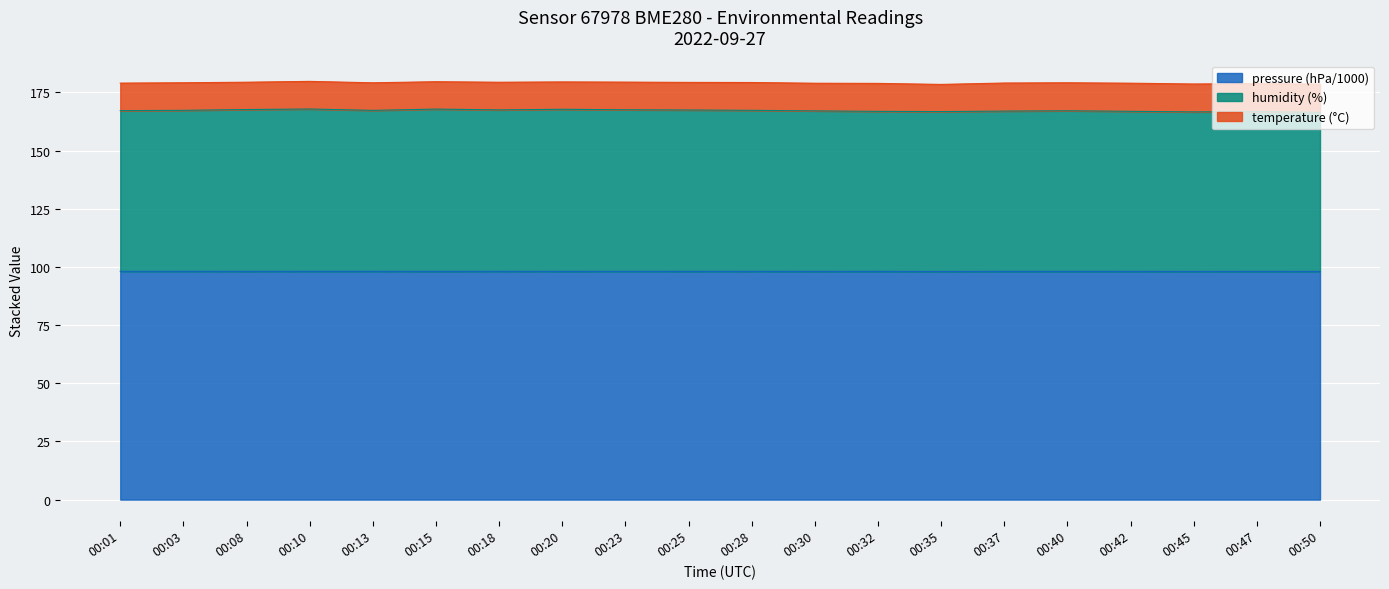

Rank the categories by pressure value from lowest to highest.

00:35, 00:45, 00:50, 00:30, 00:47, 00:42, 00:40, 00:20, 00:25, 00:37, 00:32, 00:23, 00:28, 00:15, 00:08, 00:13, 00:18, 00:10, 00:03, 00:01